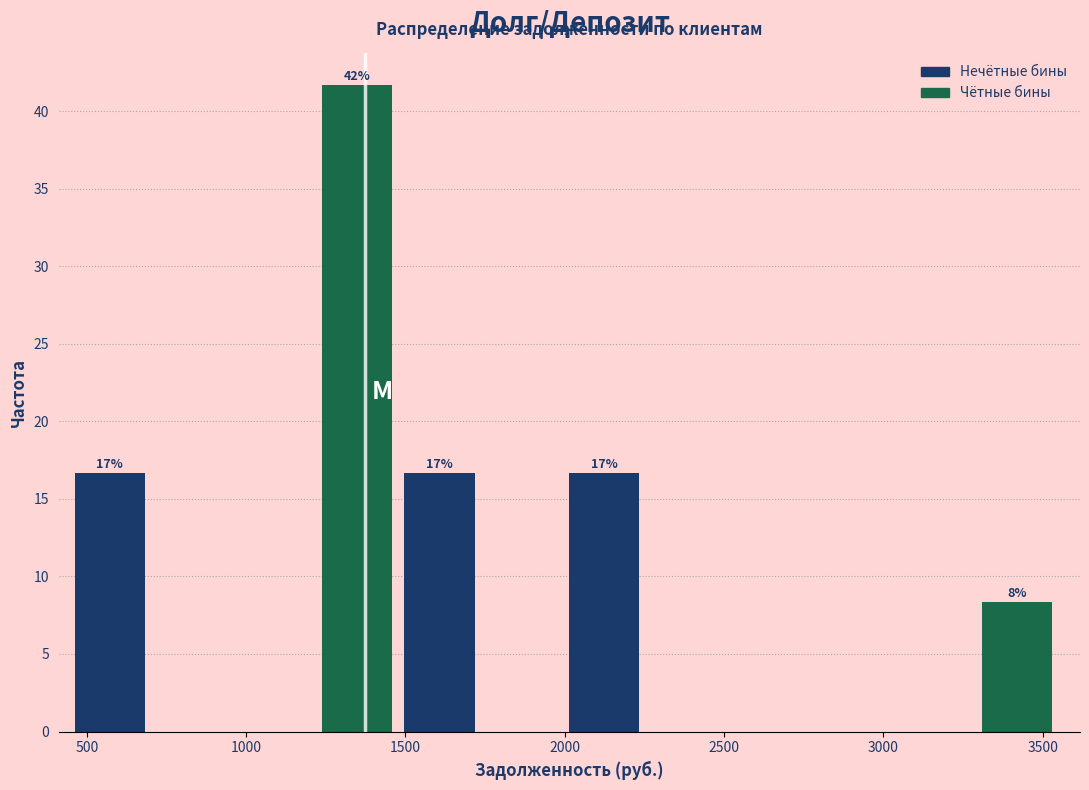

Over which range of the x-axis is the bar tallest?

1250 to 1500